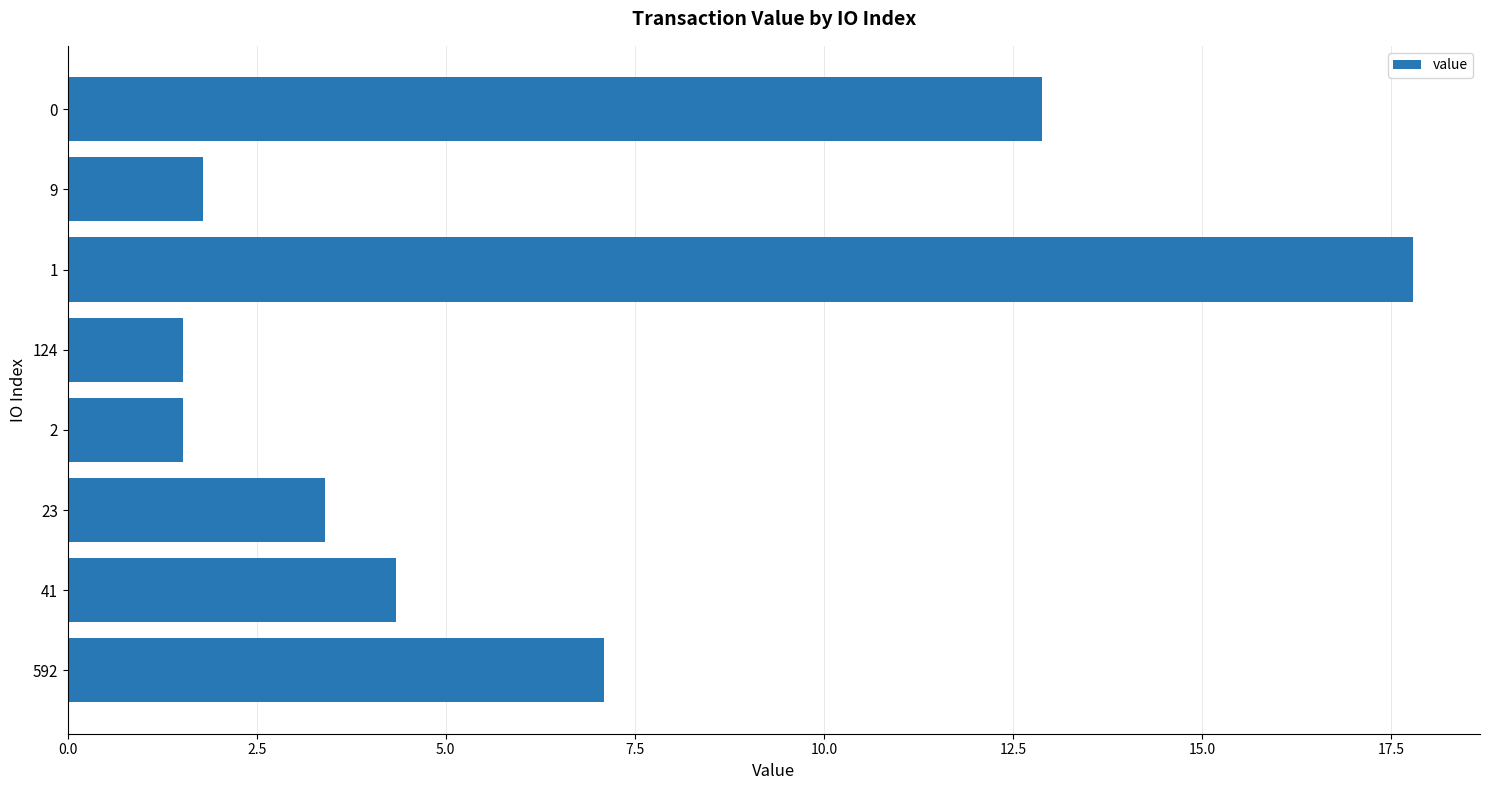

What is the value of the 3rd bar from the top?

17.8